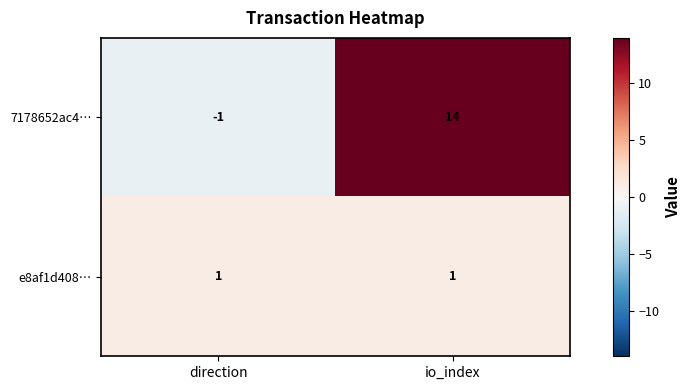

List the series in order of their overall mean, lowest first.

e8af1d408…, 7178652ac4…